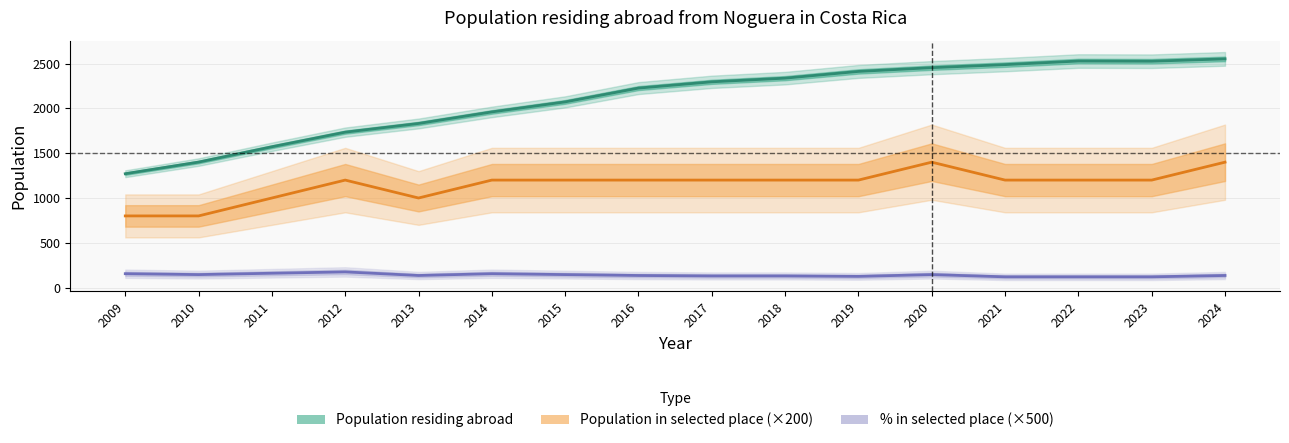

At which label is % in selected place (×500) closest to 147?

2010